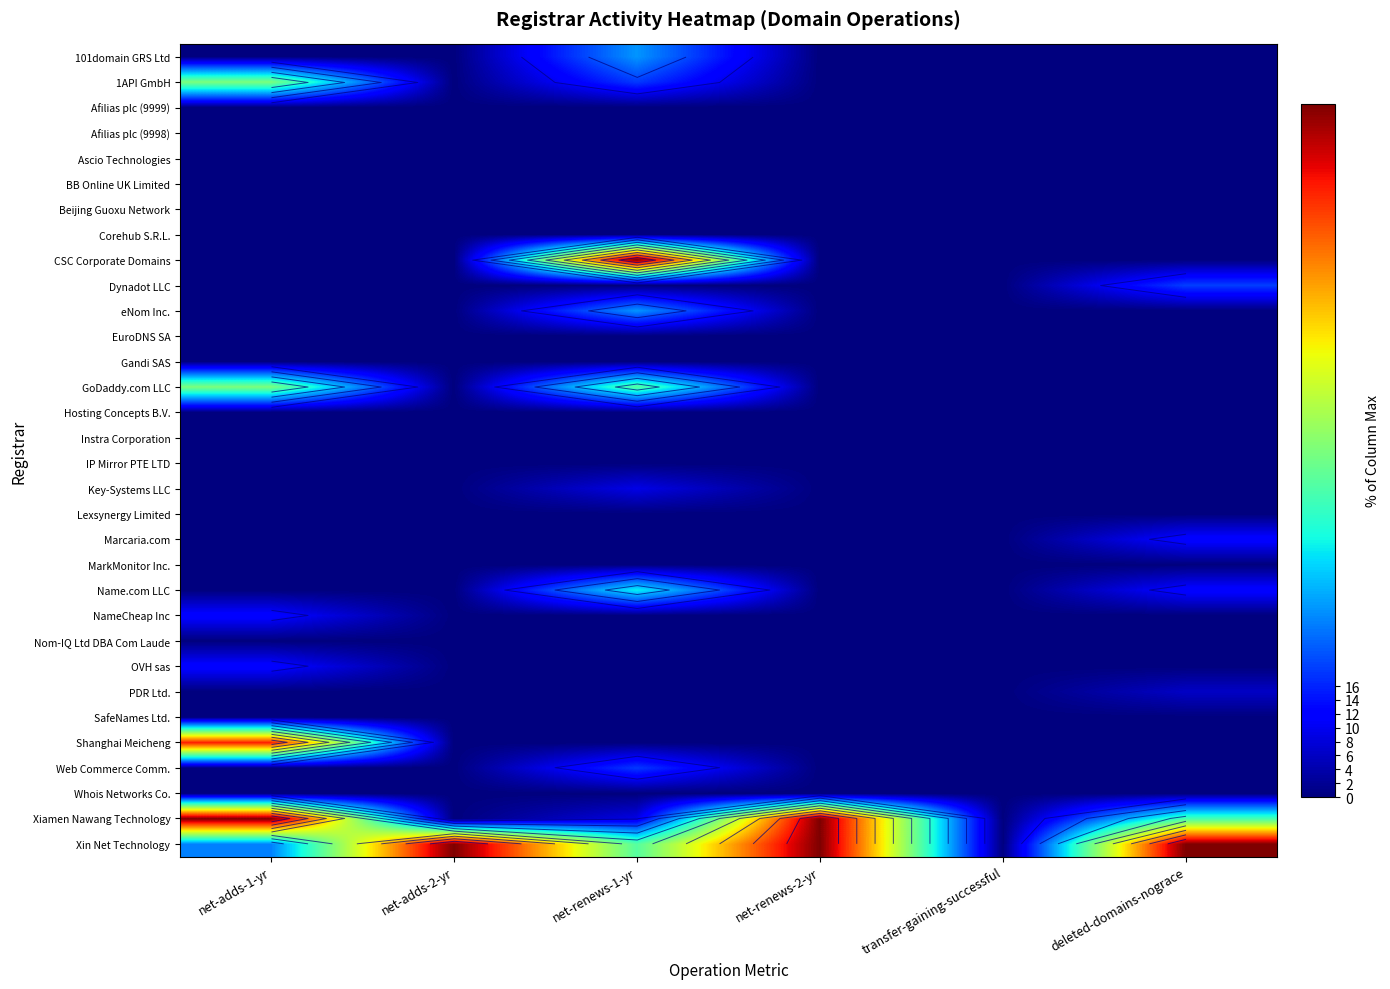

What is the spread (max minus min) of values at deleted-domains-nograce?

100.0